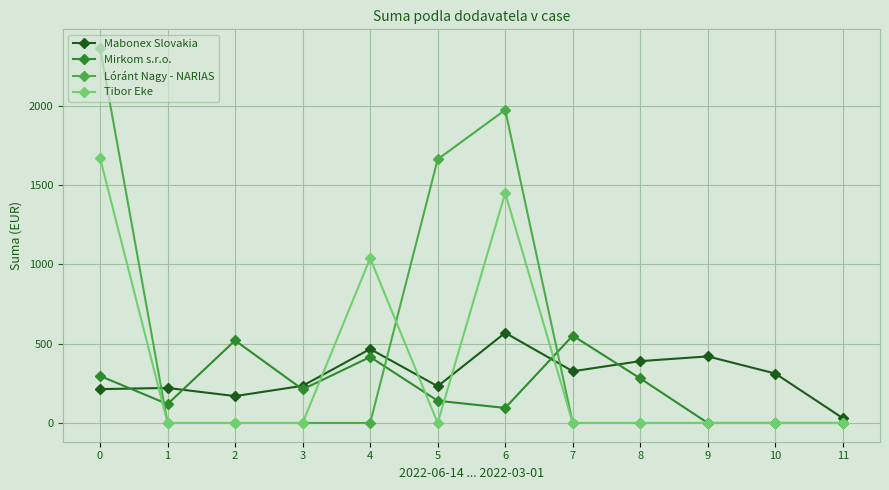

Which series has the largest total across all categories?

Lóránt Nagy - NARIAS